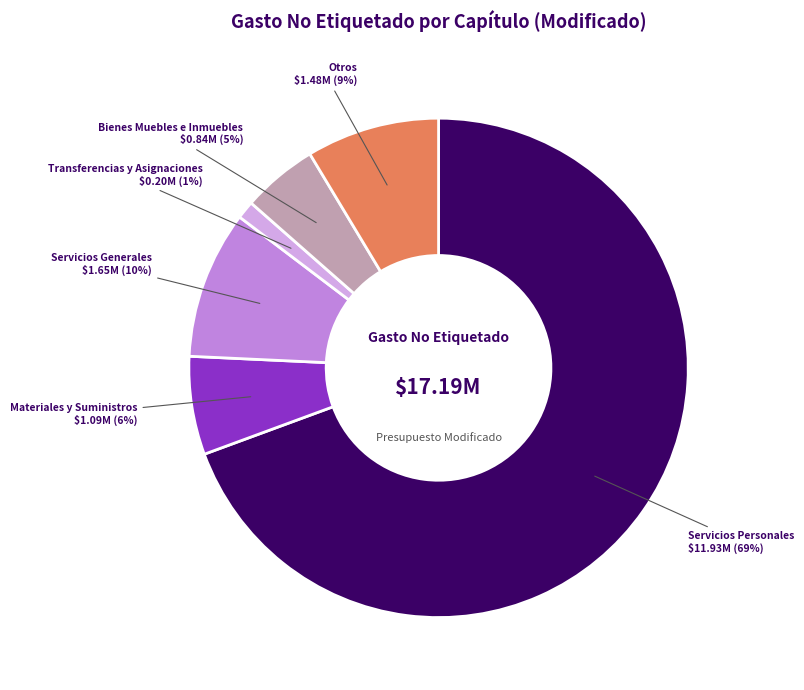

To the nearest percent, what is the average slice percentage?

17%